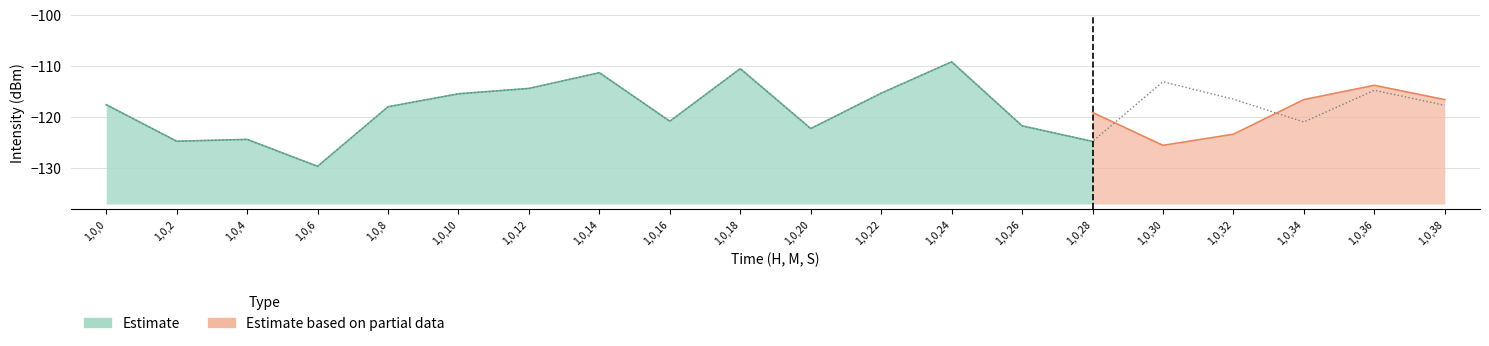

At which category does the chart reach its peak across all series?

1,0,24